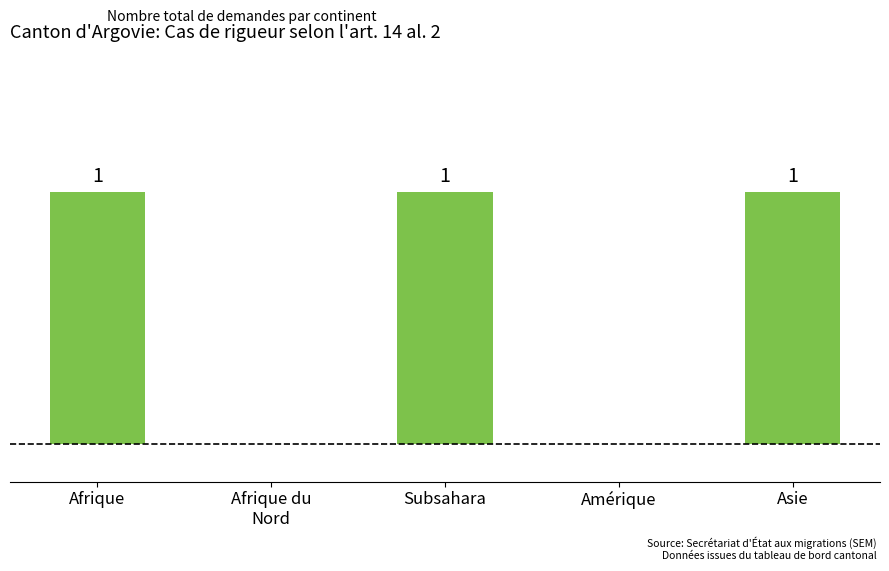

Between Amérique and Asie, which is larger?

Asie